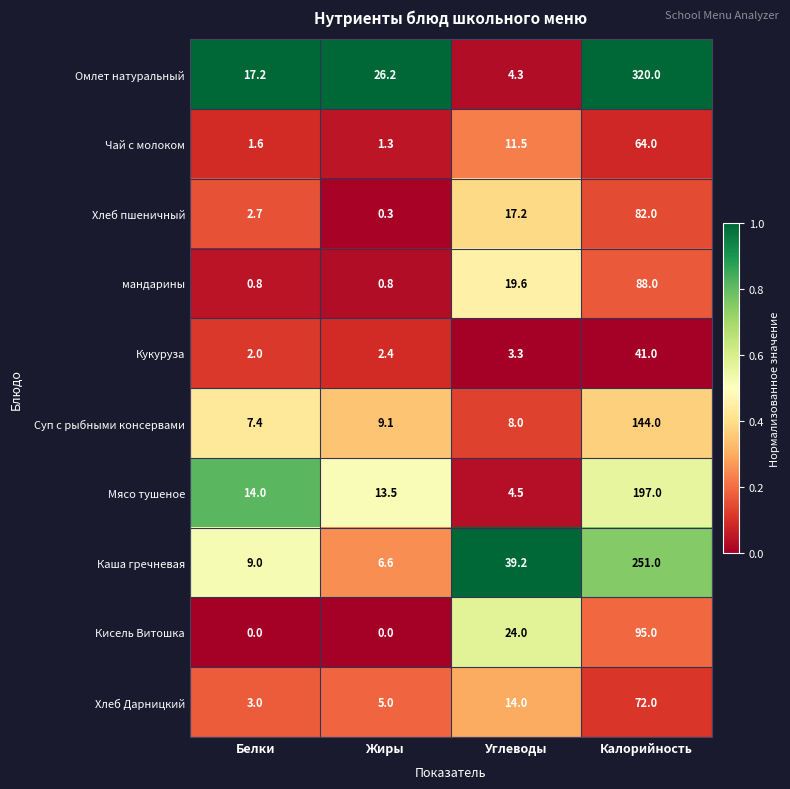

Where does the Омлет натуральный series first go above 26?

Жиры